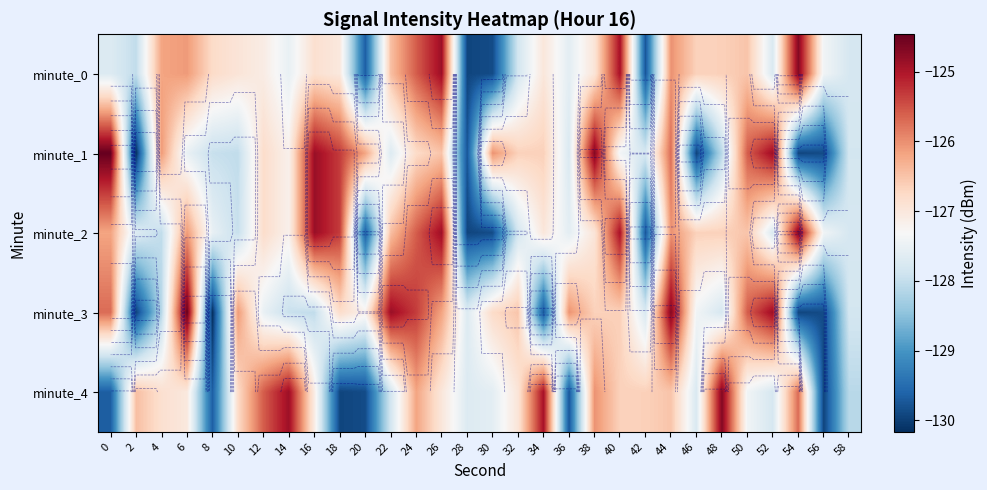

At 18, list the series in order from smallest to largest.

minute_4, minute_0, minute_3, minute_1, minute_2